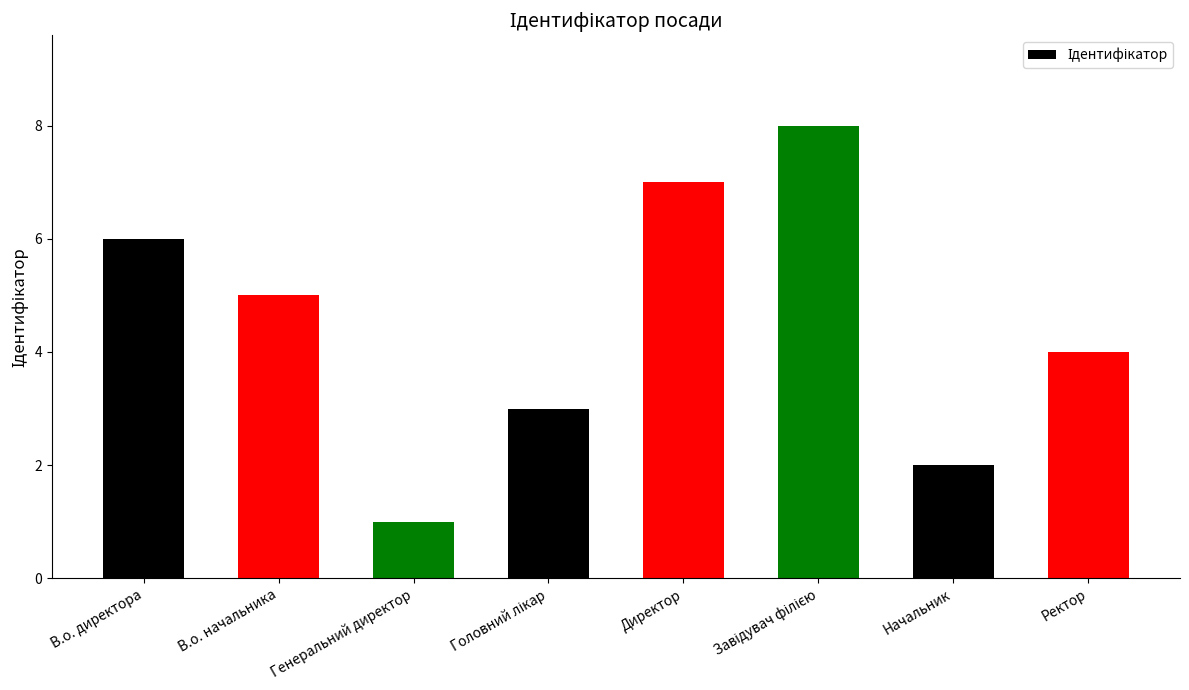

What is the change in value from В.о. начальника to Директор?

+2